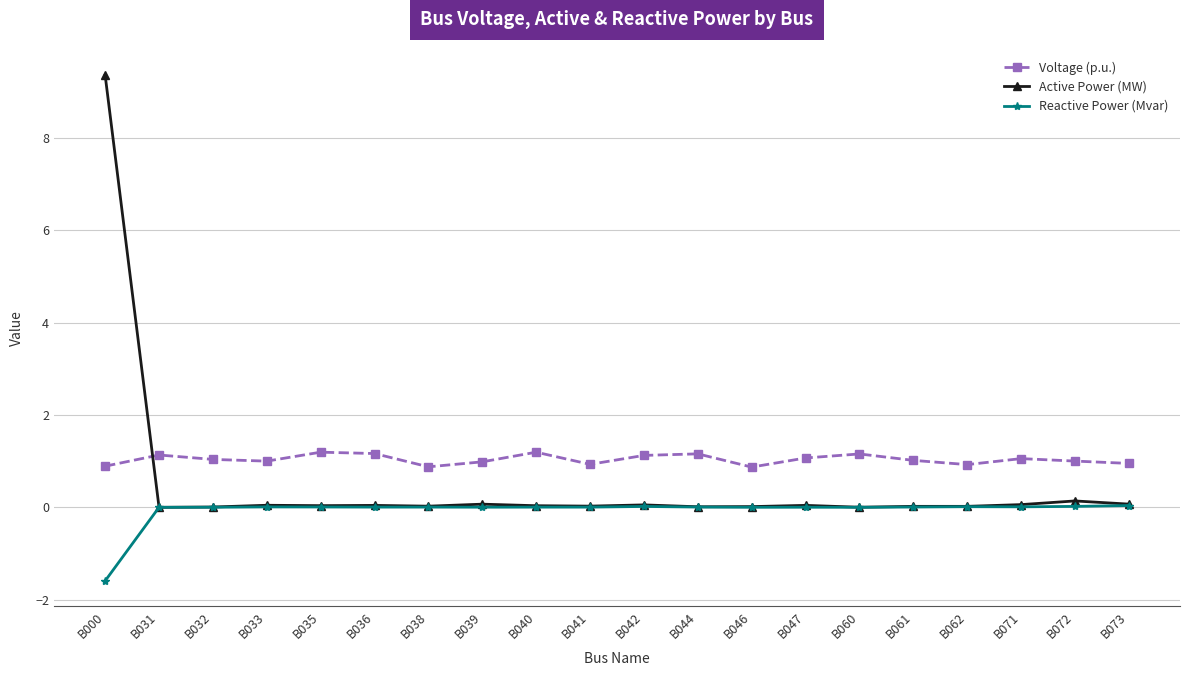

Which category has the lowest value across all series?

B000